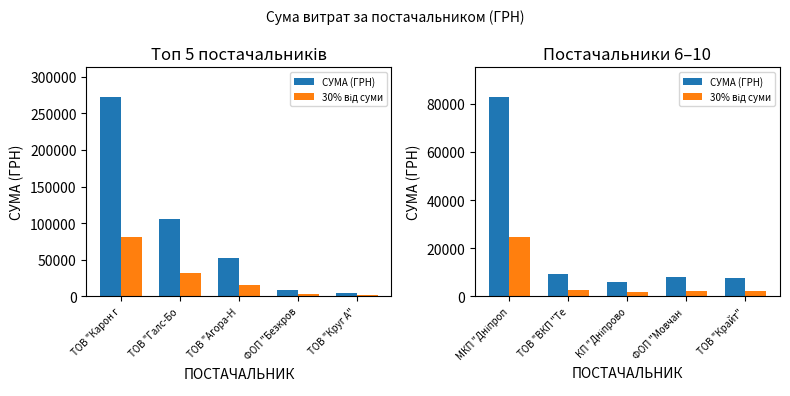

Rank the series by their maximum value, from highest to lowest.

СУМА (ГРН), 30% від суми